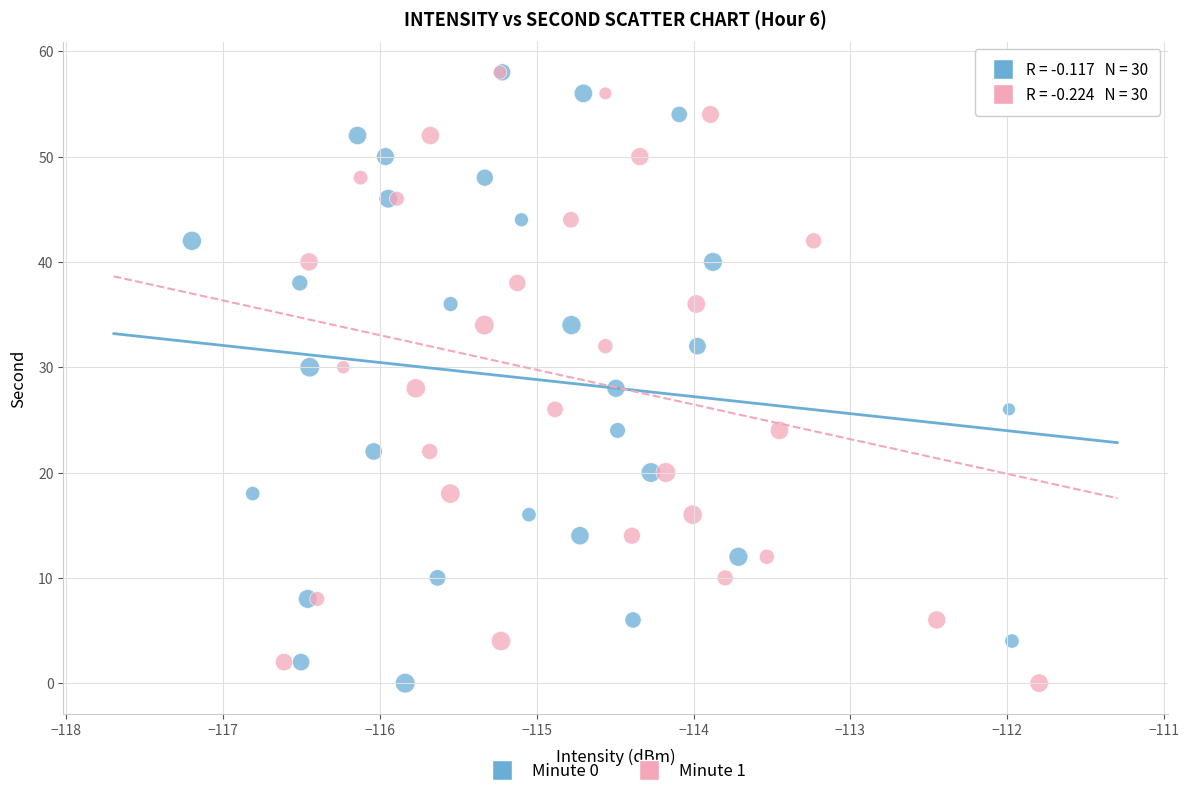

What are all the series names shown in the legend?

Minute 0, Minute 1